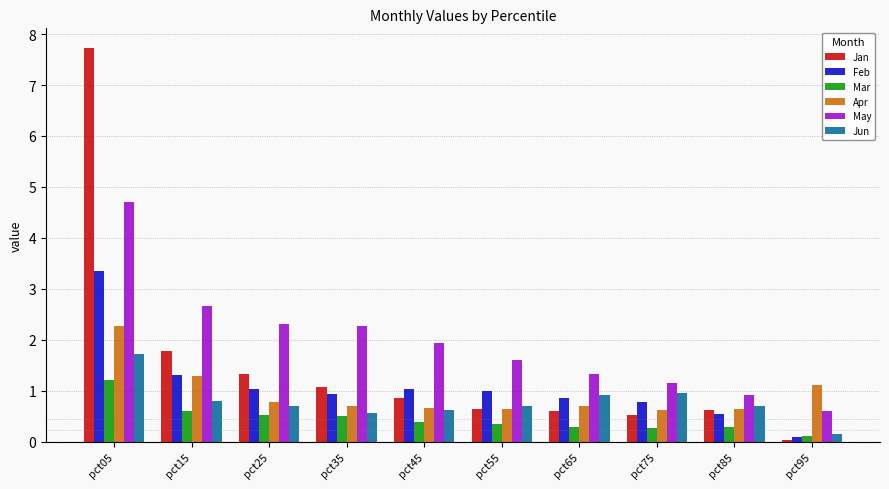

What is the highest value of the Feb series?

3.3